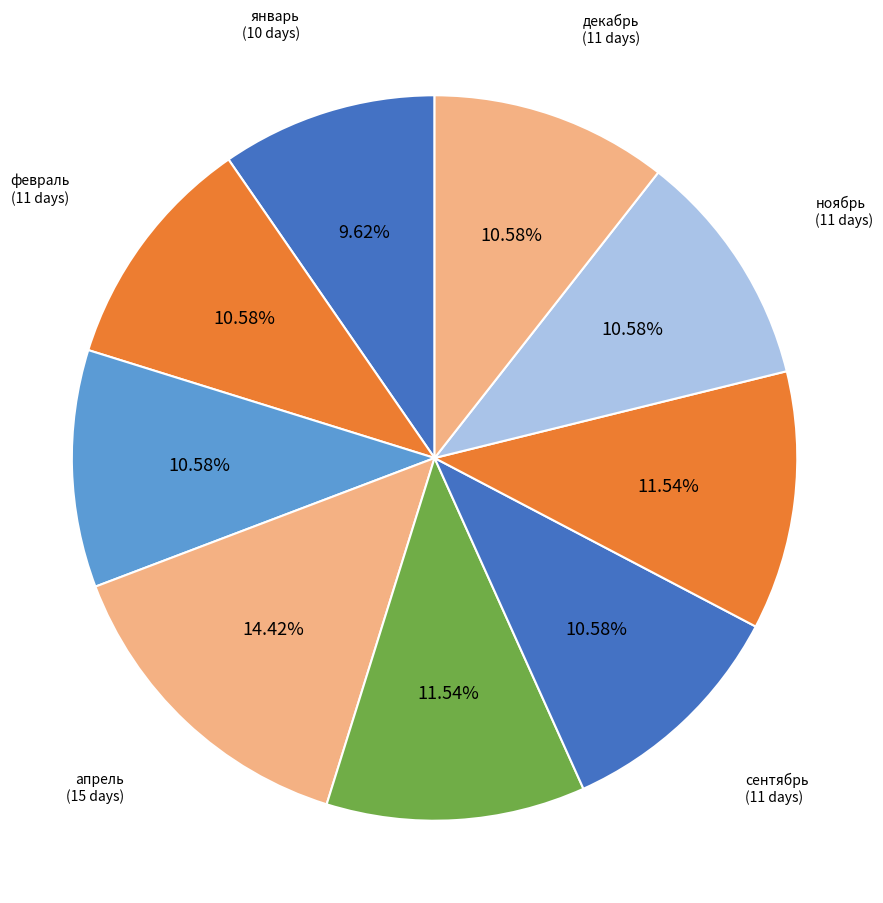

How many segments does this pie chart have?

9